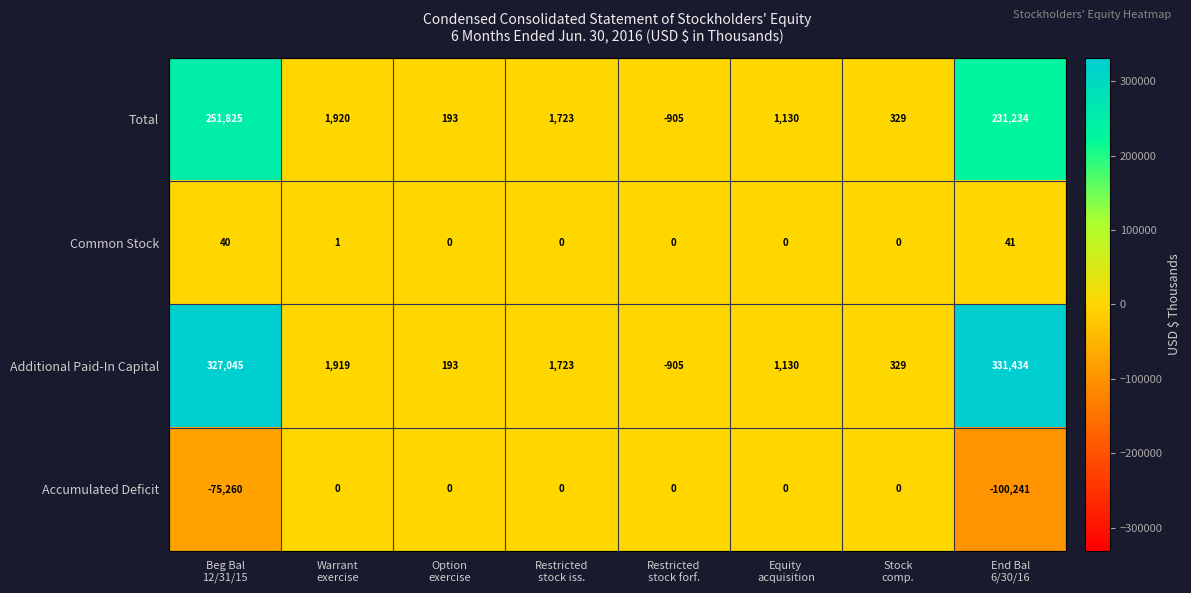

What is the highest value of the Total series?

251825